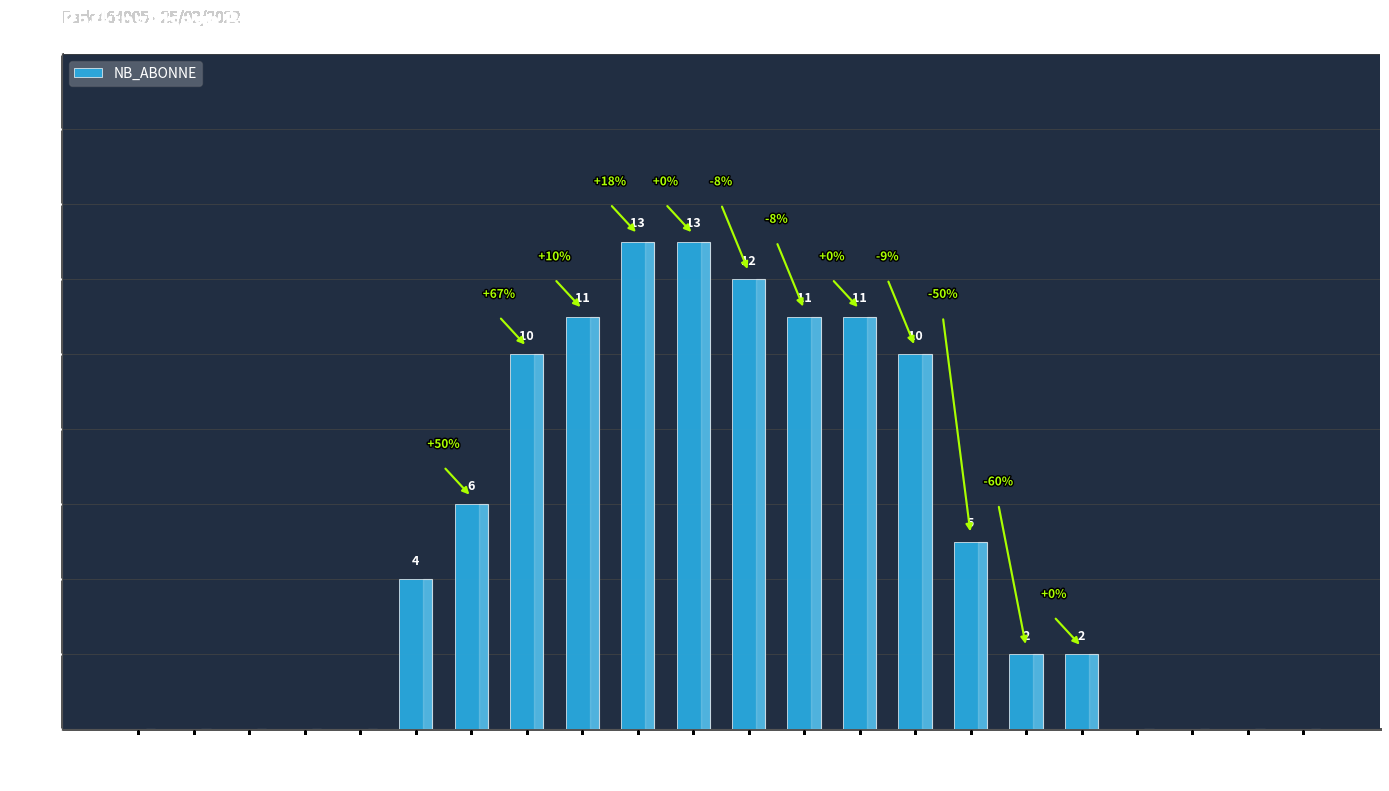

What is the average value?

5